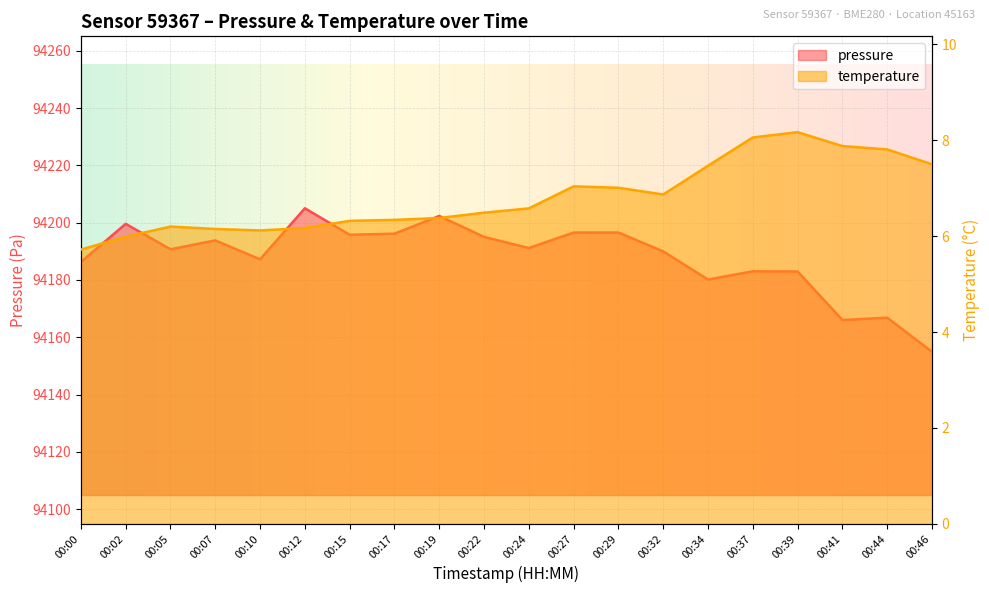

What is the average value of the pressure series?

94188.0